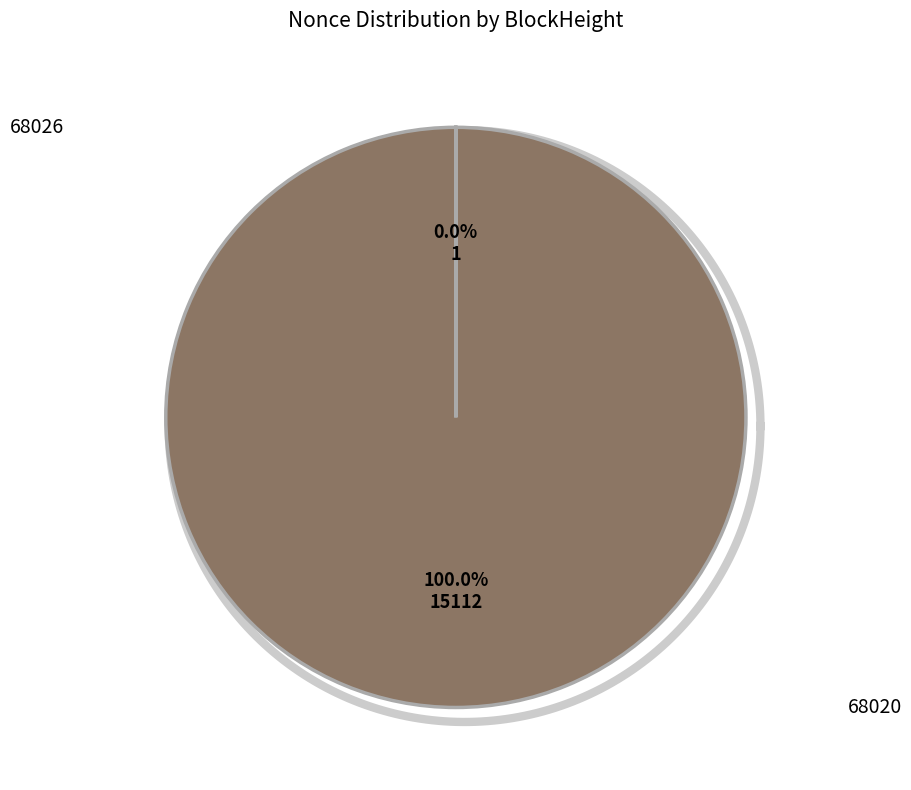

Is there a majority slice in this chart?

Yes